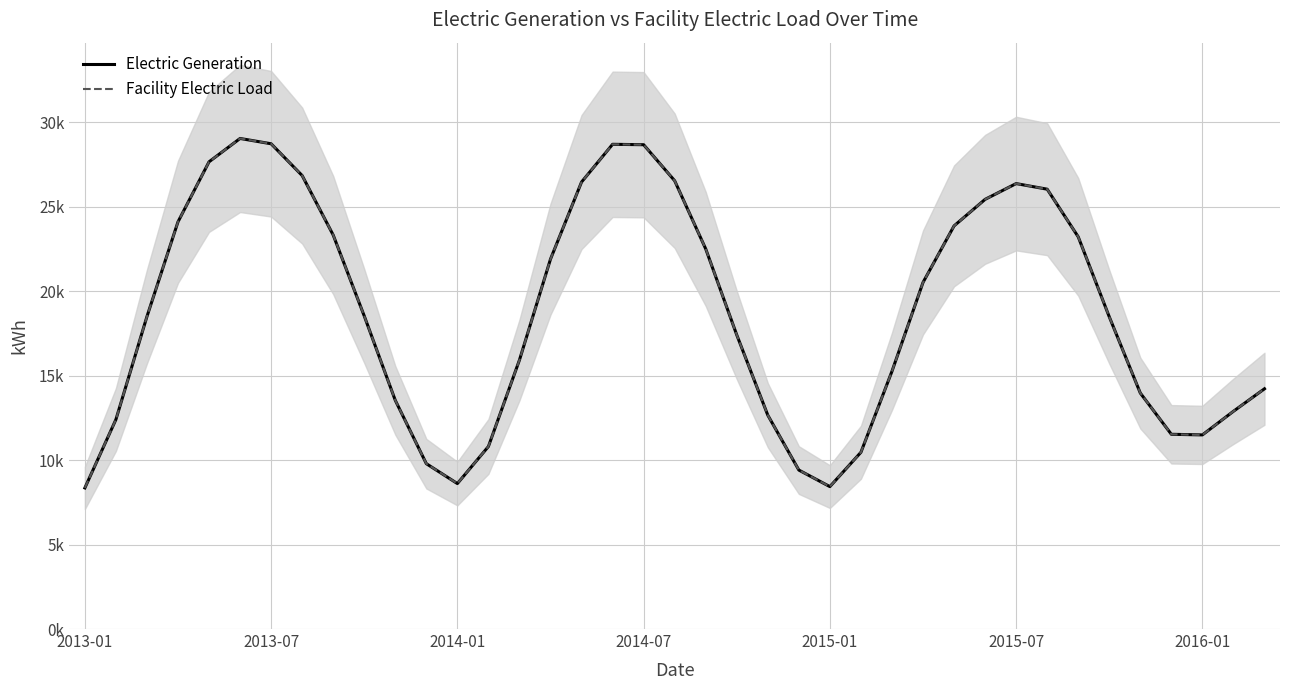

The value of Electric Generation at 2015-01 is 12081.7. True or false?

False